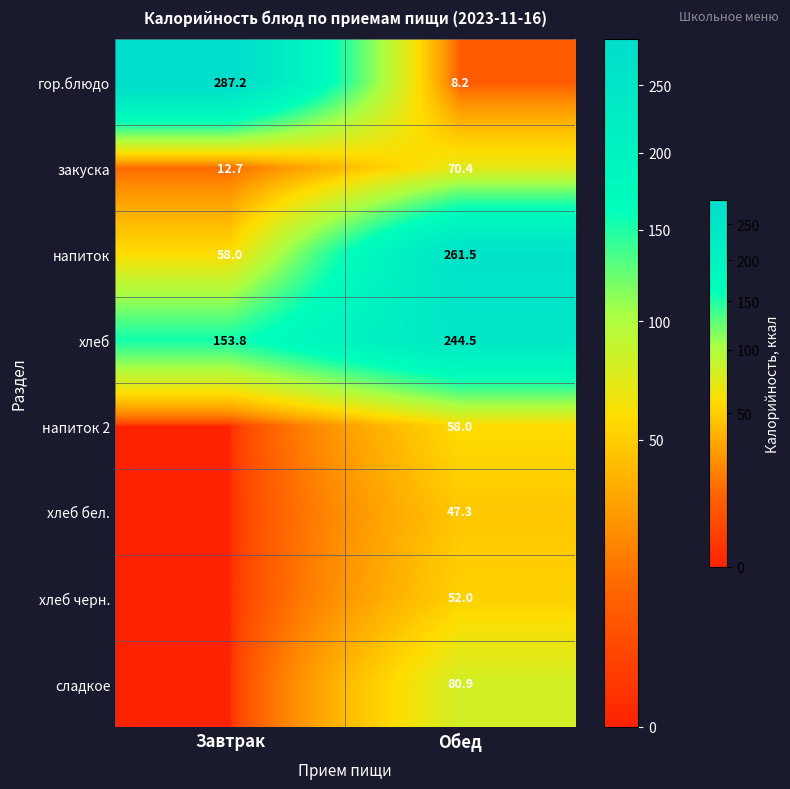

The напиток 2 series shows 102.8 at Обед. True or false?

False